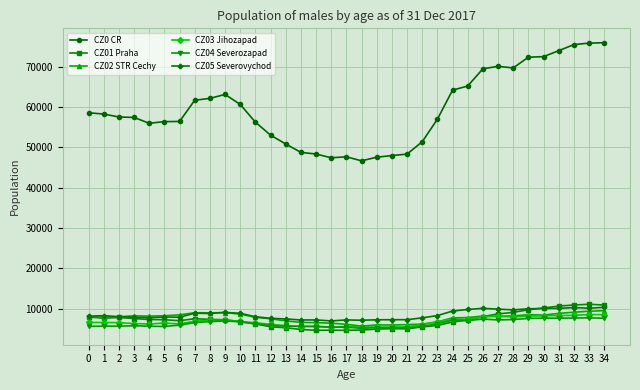

What are all the series names shown in the legend?

CZ0 CR, CZ01 Praha, CZ02 STR Cechy, CZ03 Jihozapad, CZ04 Severozapad, CZ05 Severovychod